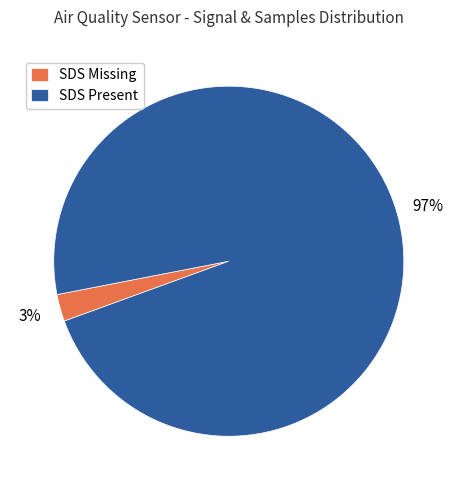

Is the sum of SDS Missing and SDS Present greater than half?

Yes